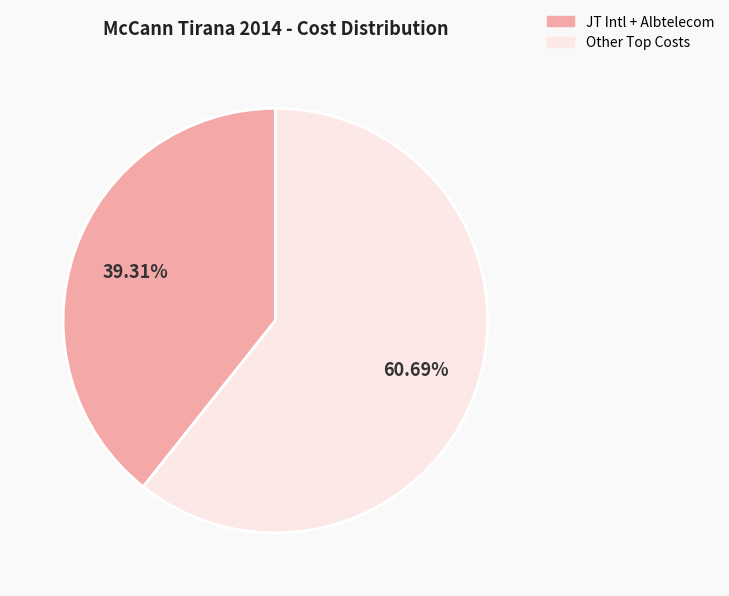

Does any single category account for the majority?

Yes